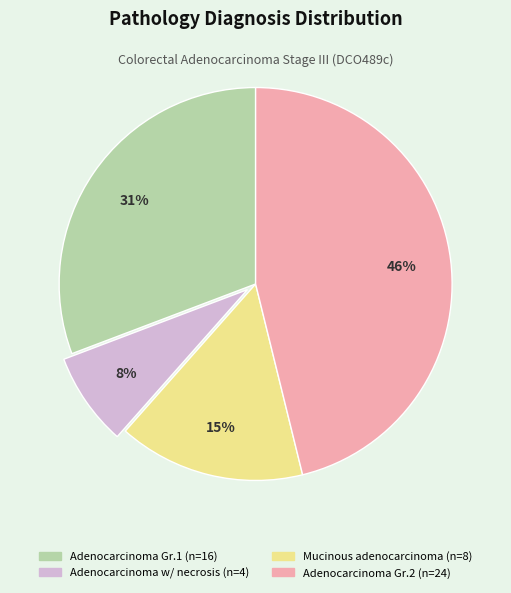

How many segments does this pie chart have?

4